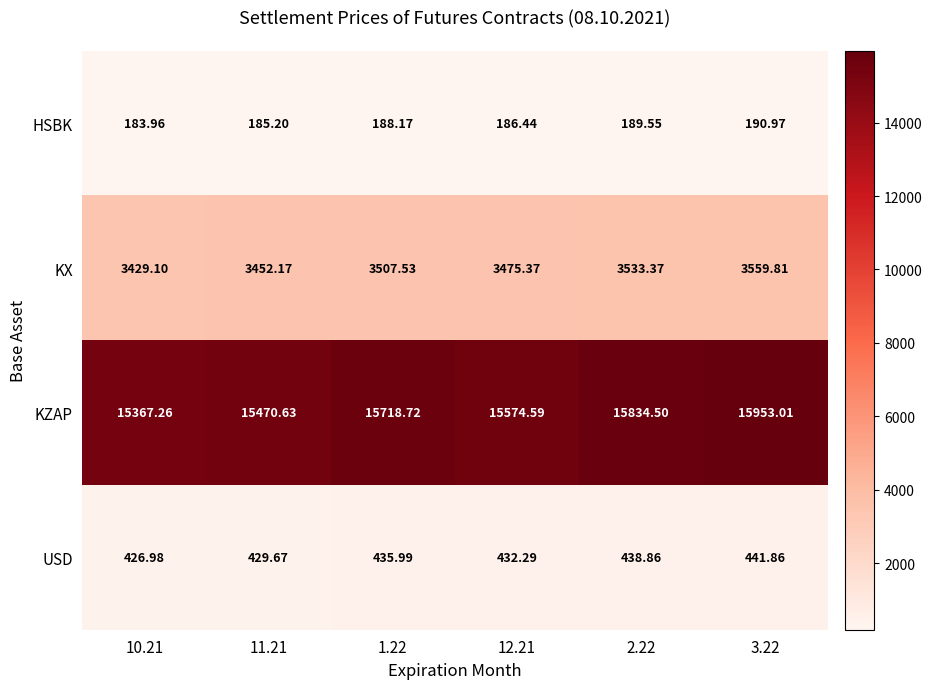

How many categories are shown in the chart?

6